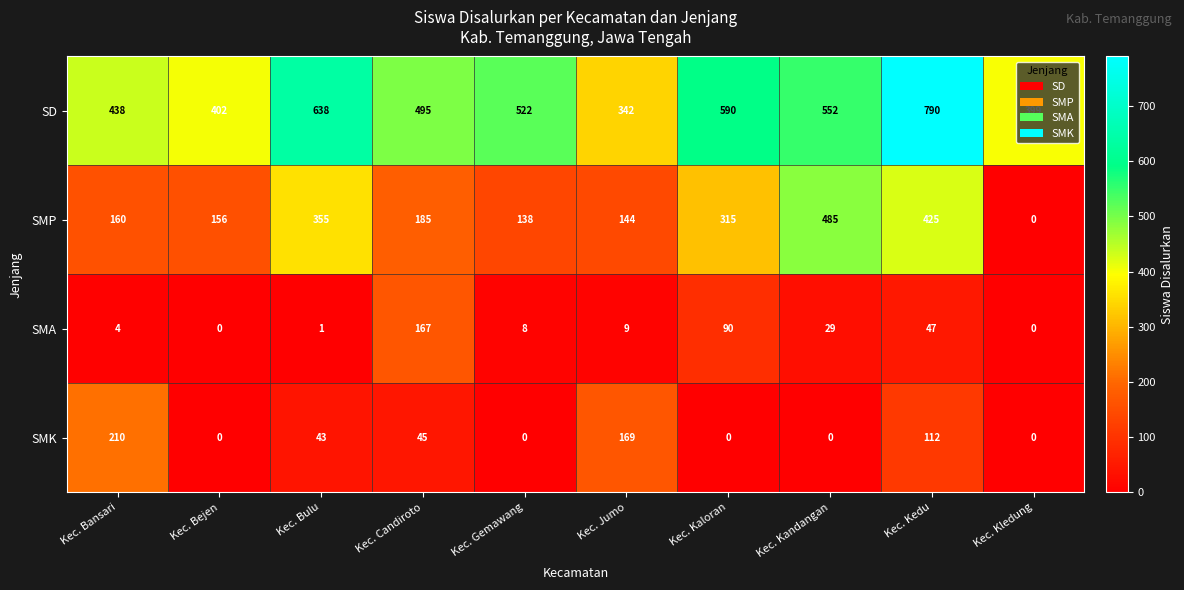

What is the difference between the SMA values at Kec. Jumo and Kec. Kledung?

9